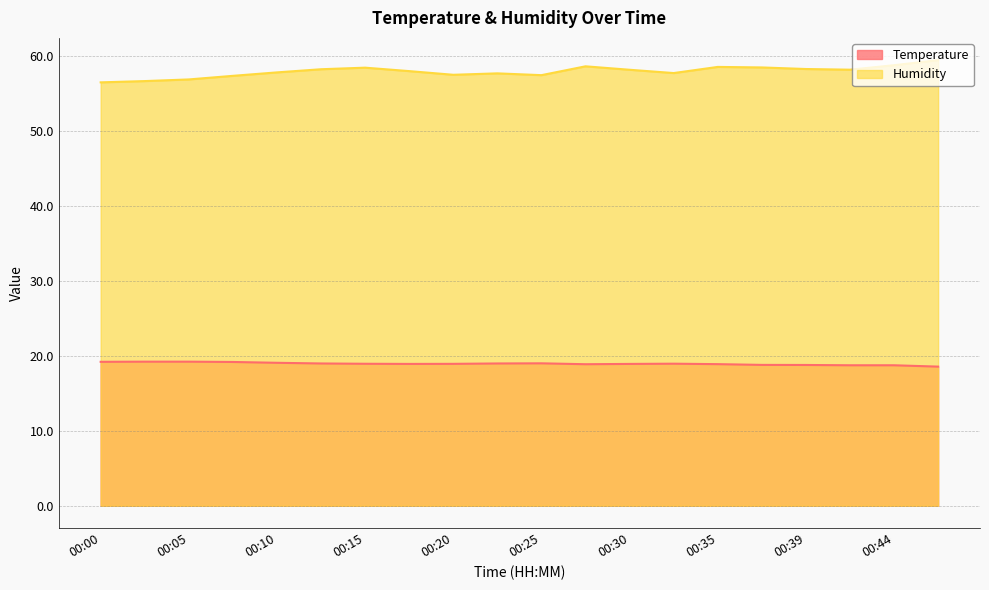

What is the difference between the maximum and minimum values in the temperature series?

0.7